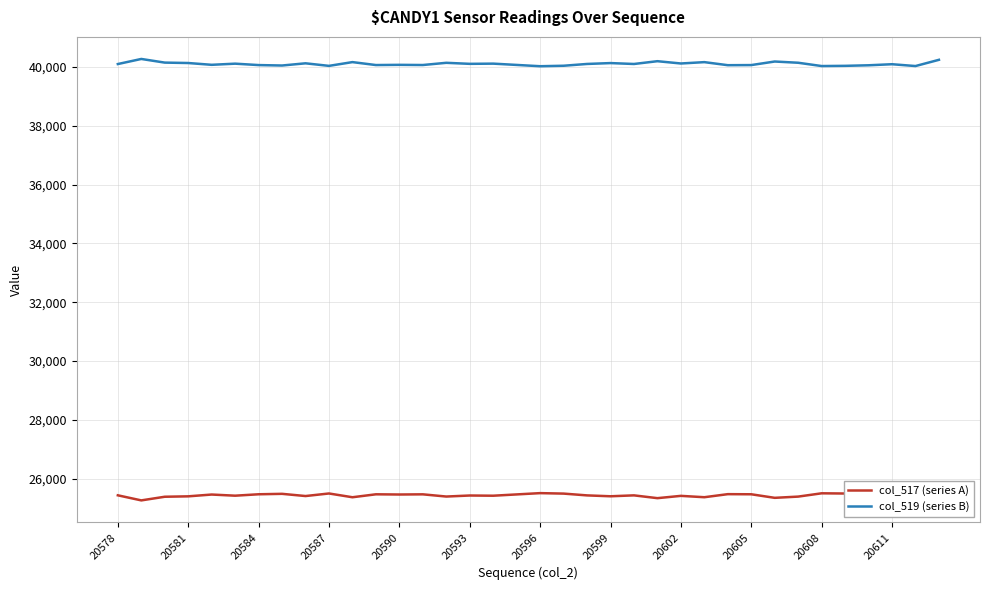

True or false: col_519 (series B) and col_517 (series A) cross at least once.

False